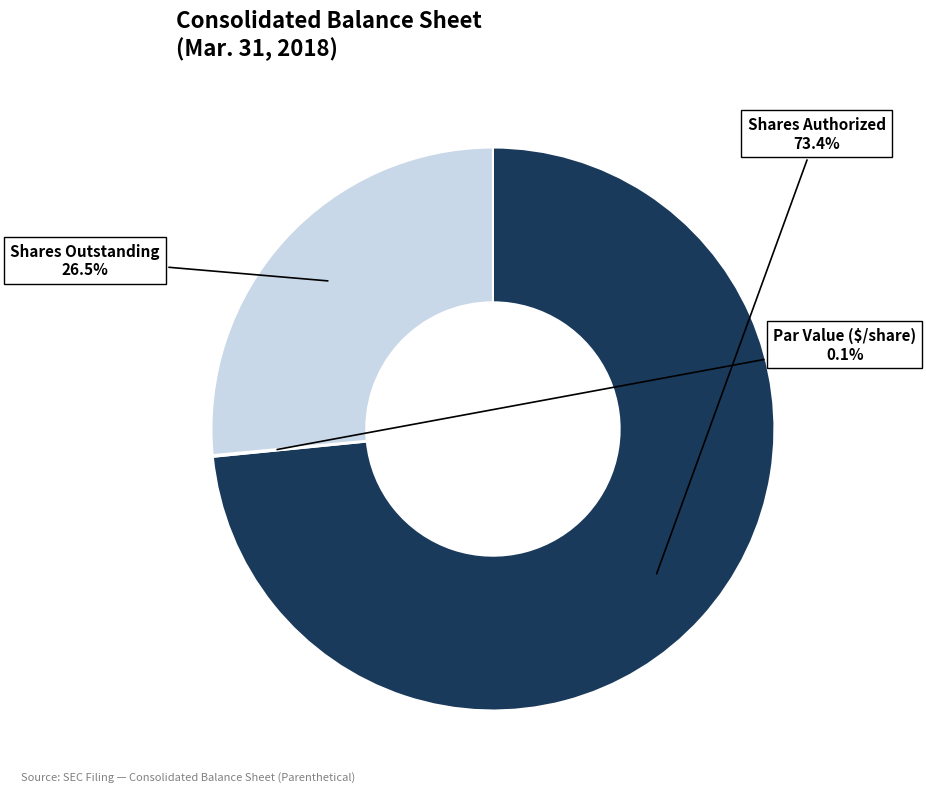

What is the largest slice in the pie chart?

Shares Authorized